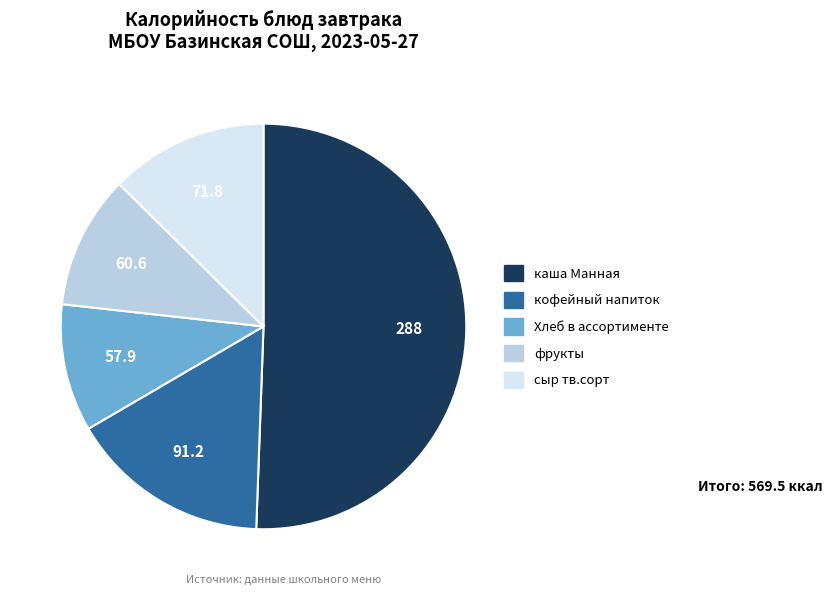

Count the number of slices in the pie.

5